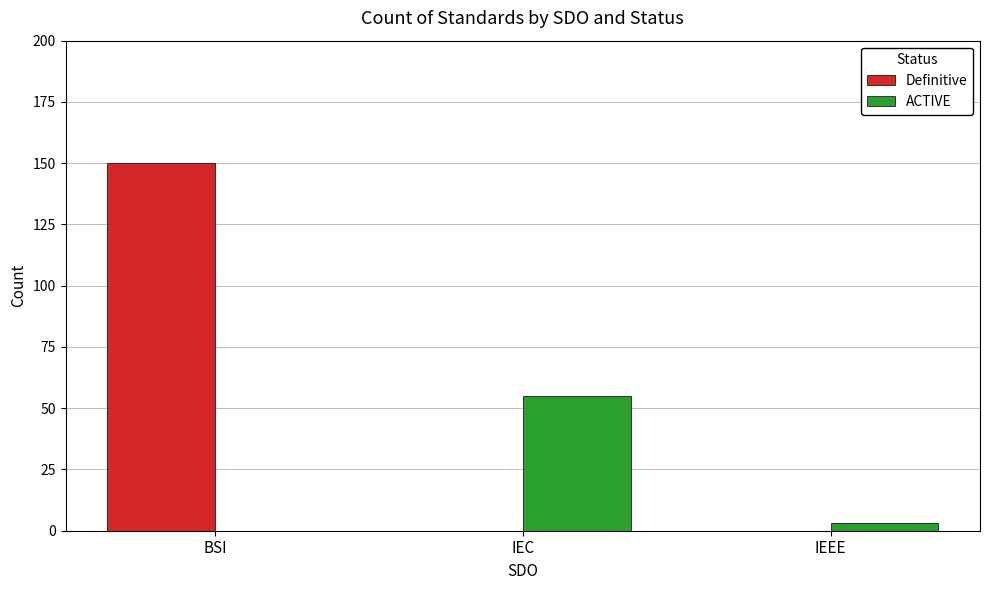

At which label does ACTIVE reach its peak?

IEC